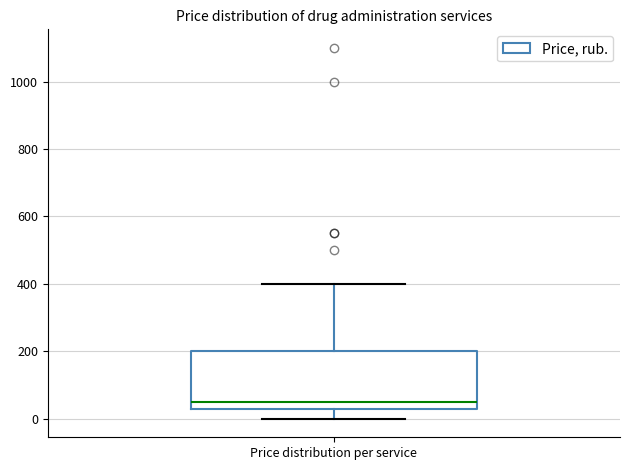

Read this box plot against the y-axis: the position of the median line, the range covered by the box, and the ends of both whiskers. The values are not printed on the chart, so give them approximately, as read against the axis.

median 60, box 40 to 200, whiskers 0 to 400